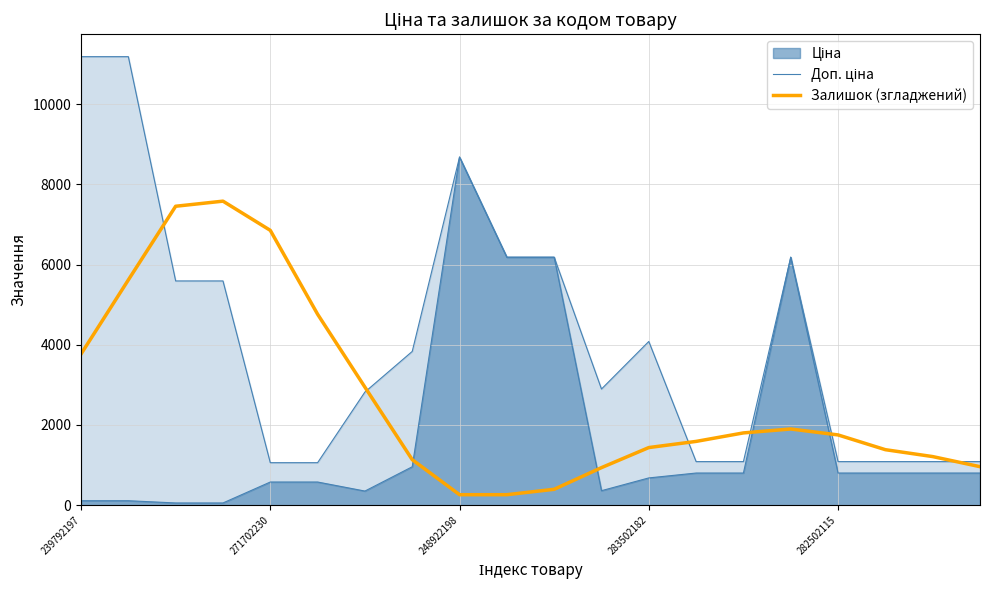

True or false: Залишок (згладжений) has a value of 1900.3 at 15.

True